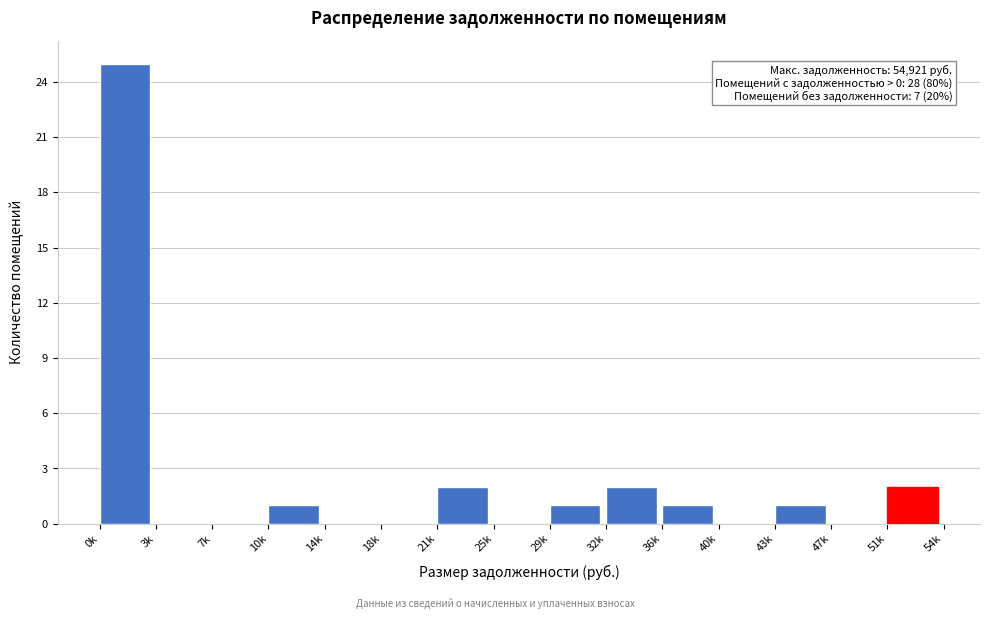

Reading left to right, list all the values displayed in this chart.

0k=25	3k=0	7k=0	10k=1	14k=0	18k=0	21k=2	25k=0	29k=1	32k=2	36k=1	40k=0	43k=1	47k=0	51k=2